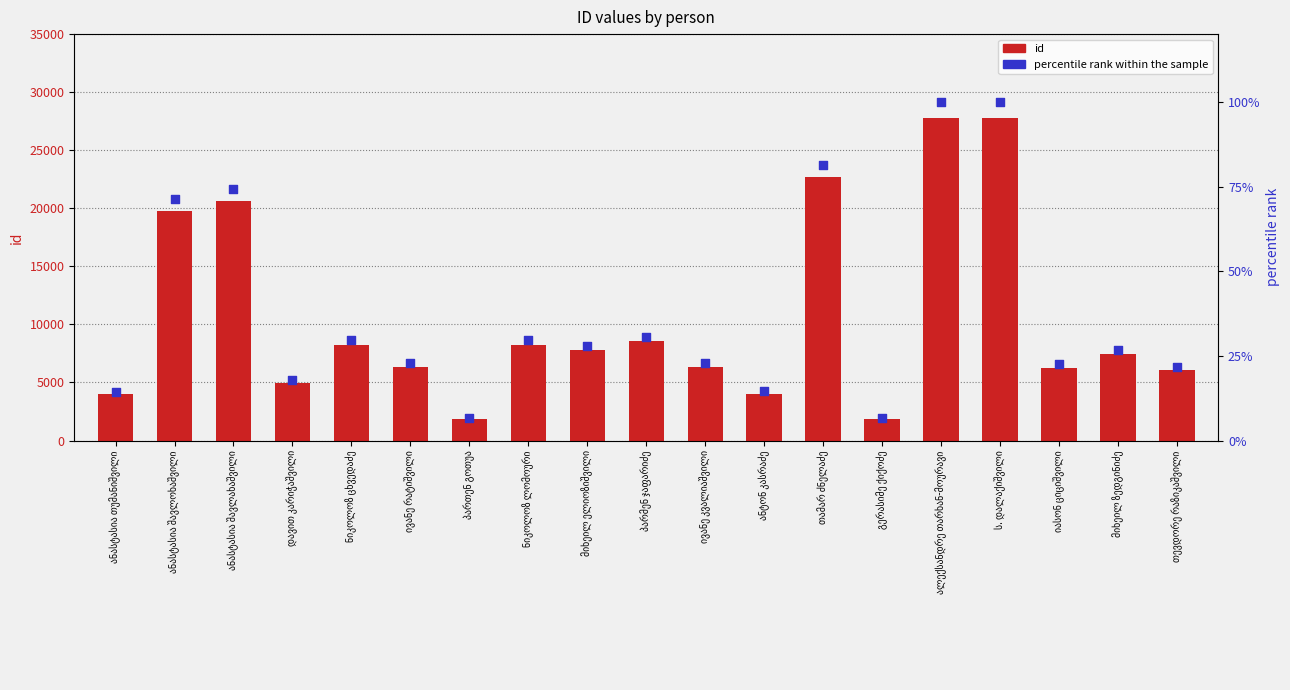

At which category is the sum across all series the highest?

ალექსანდრე თარხან-მოურავი